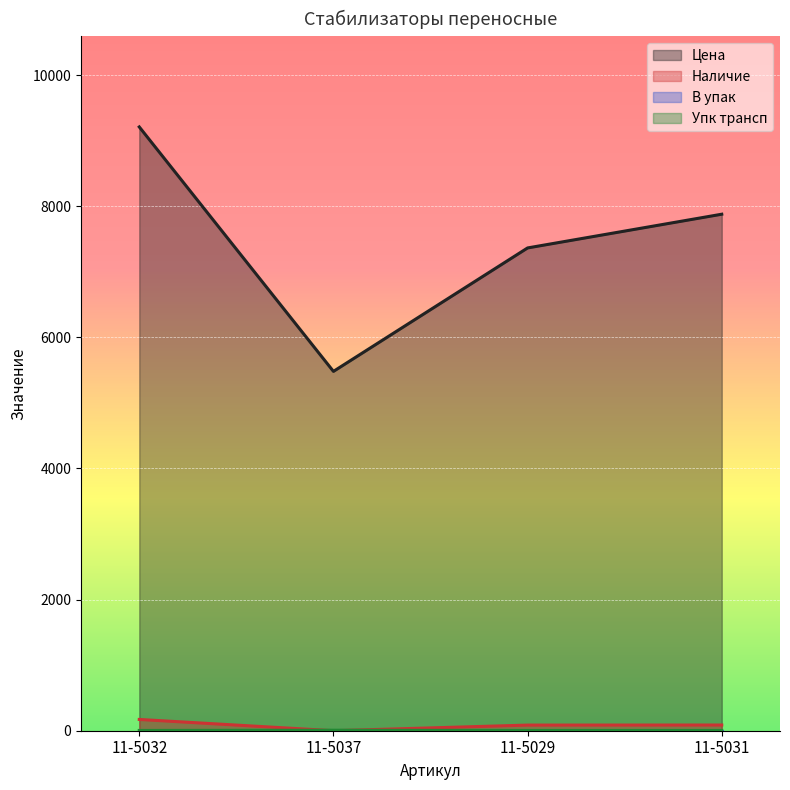

Where is Цена nearest to the value 7344?

11-5029